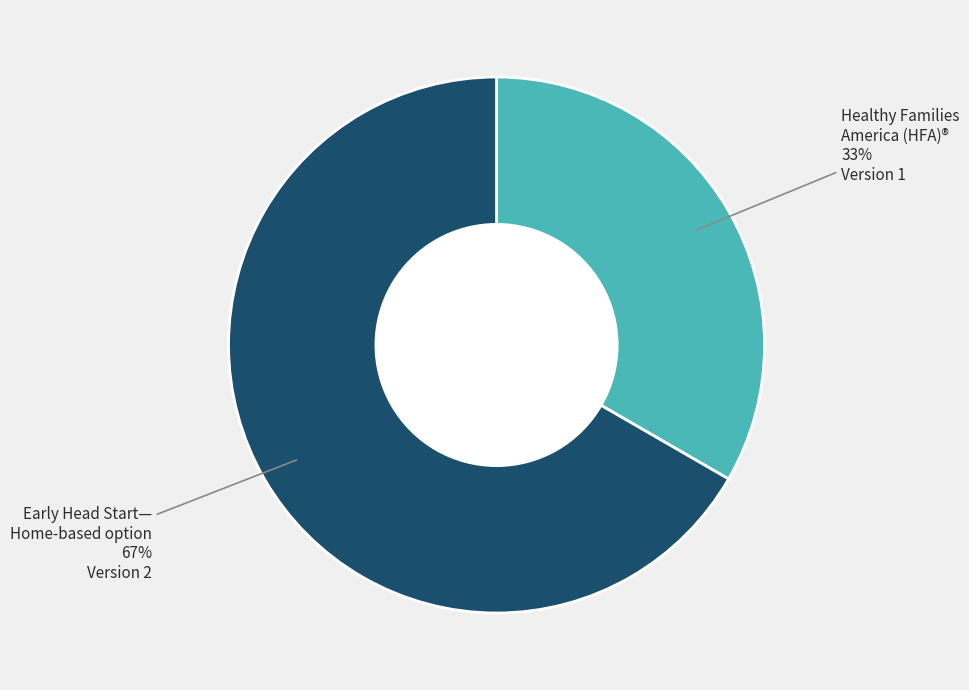

Is there any slice that represents more than half of the pie?

Yes